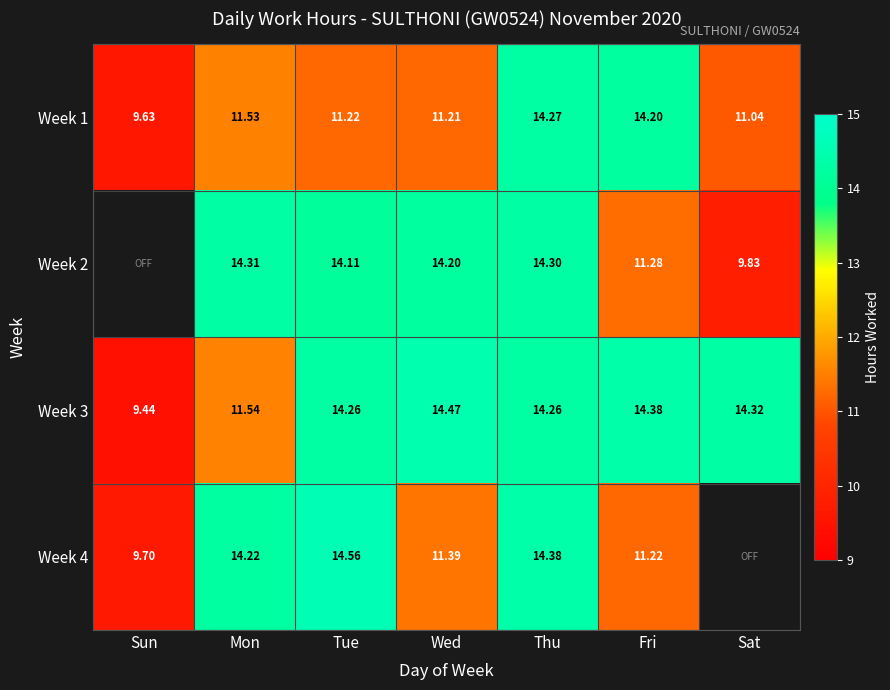

Rank the categories by Week 1 value from lowest to highest.

Sun, Sat, Wed, Tue, Mon, Fri, Thu